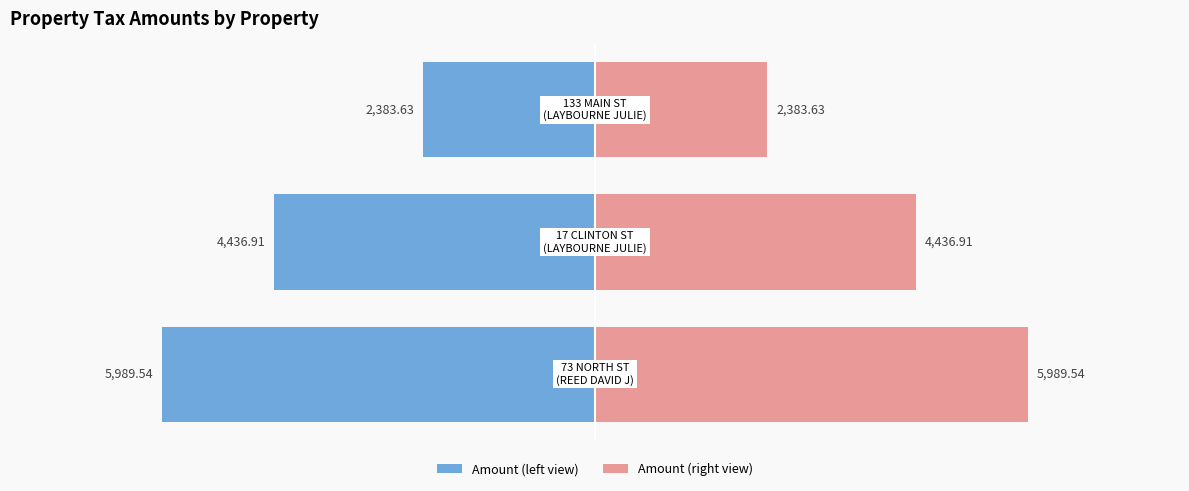

Which series changed the most between −10000 and −8000?

Amount (Left)